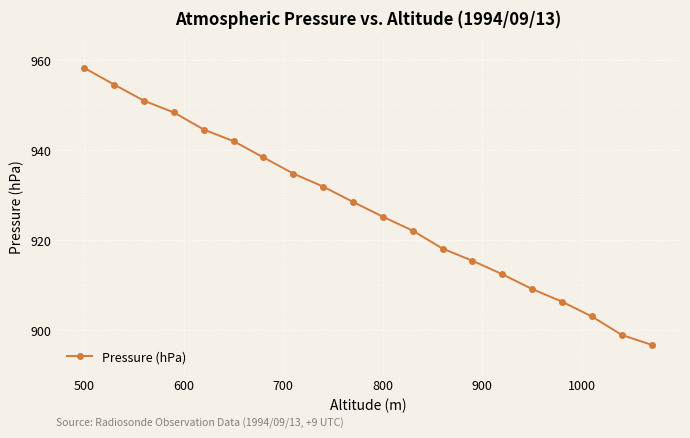

What is the smallest value displayed?

896.7